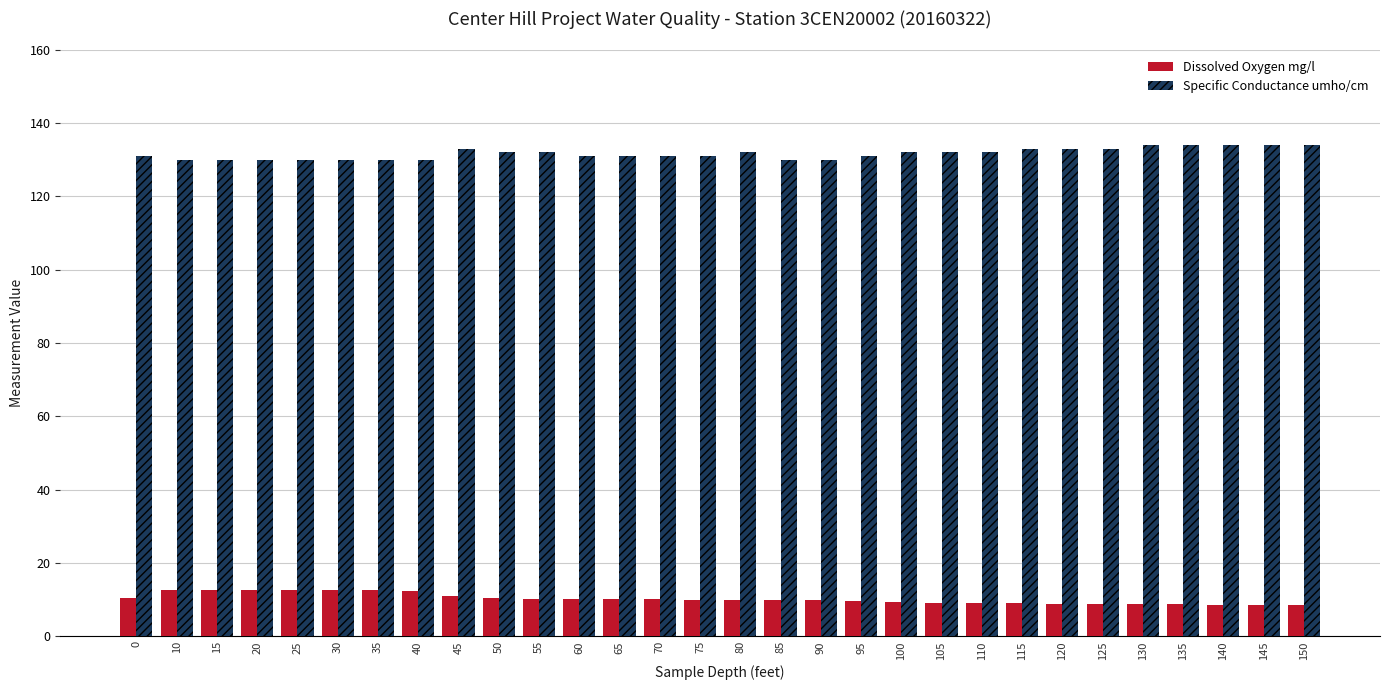

What is the minimum value shown in the chart?

8.6